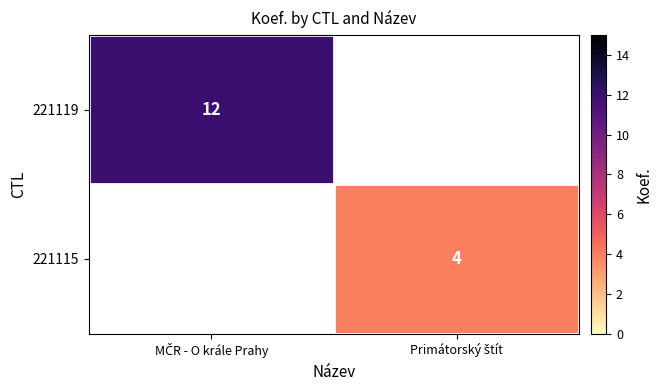

Rank the categories by 221119 value from lowest to highest.

MČR - O krále Prahy, Primátorský štít